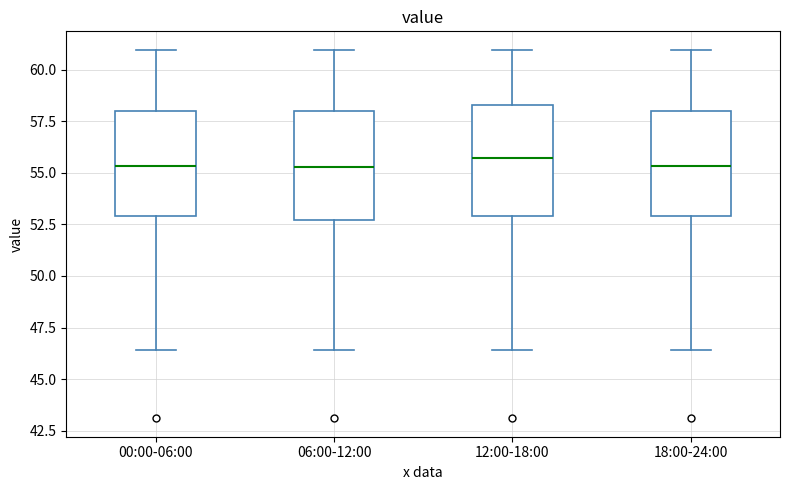

Reading left to right, transcribe this box plot: for each box, give where its median line is, the range the box spans, and where its two whiskers end, as read against the y-axis. The values are not printed on the chart, so give them approximately, as read against the axis.

00:00-06:00: median 55.5, box 53.0 to 58.0, whiskers 46.5 to 61.0
06:00-12:00: median 55.5, box 52.5 to 58.0, whiskers 46.5 to 61.0
12:00-18:00: median 55.5, box 53.0 to 58.5, whiskers 46.5 to 61.0
18:00-24:00: median 55.5, box 53.0 to 58.0, whiskers 46.5 to 61.0